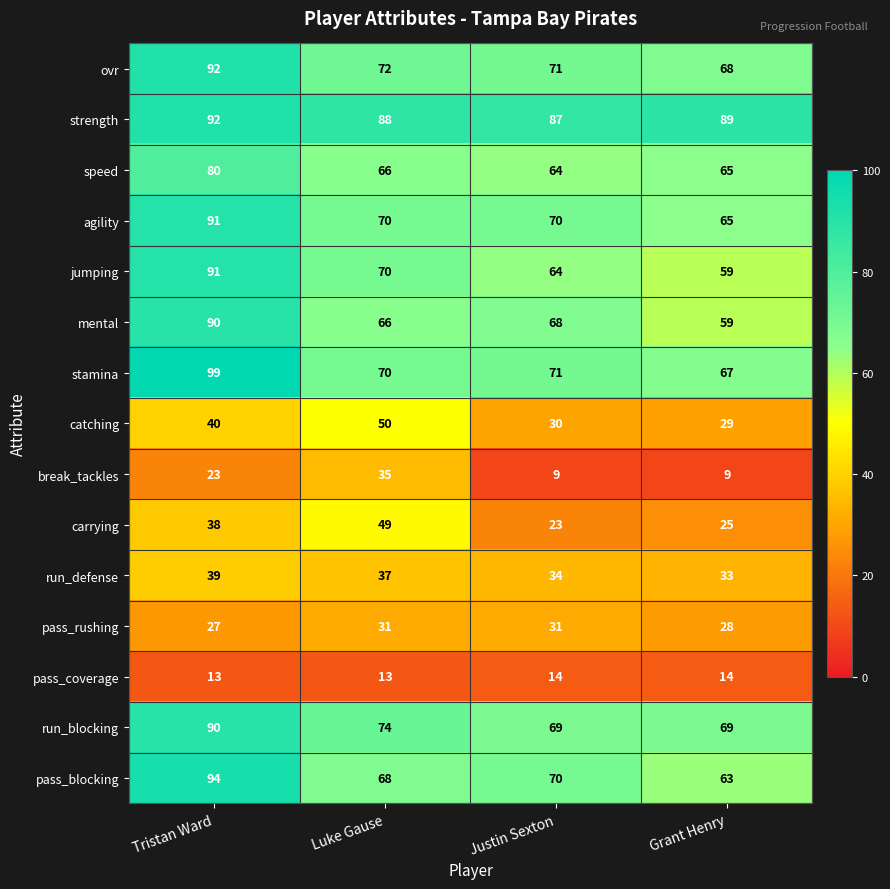

Is the value of speed at Luke Gause greater than the value of pass_rushing at Justin Sexton?

Yes